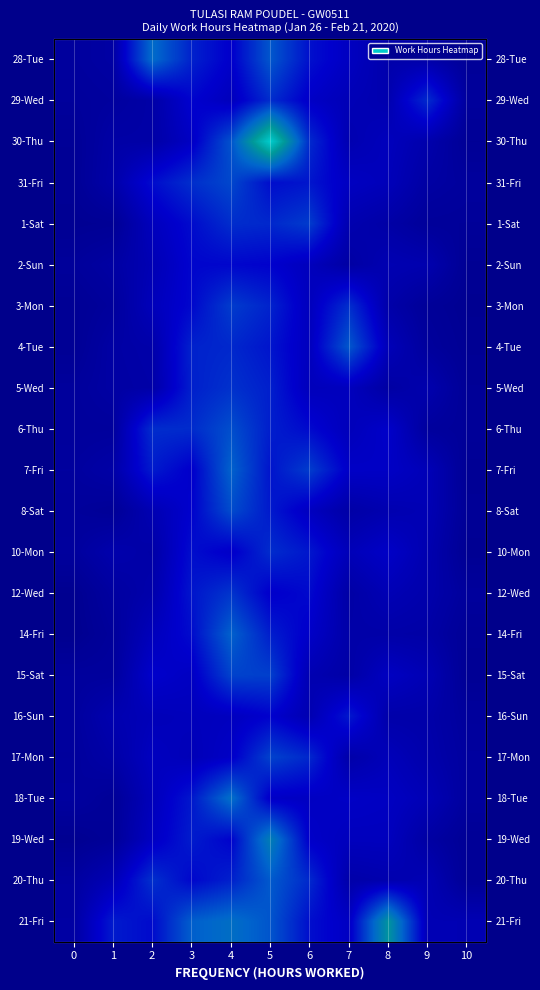

The value of 8-Sat at 0 is 0.9. True or false?

True